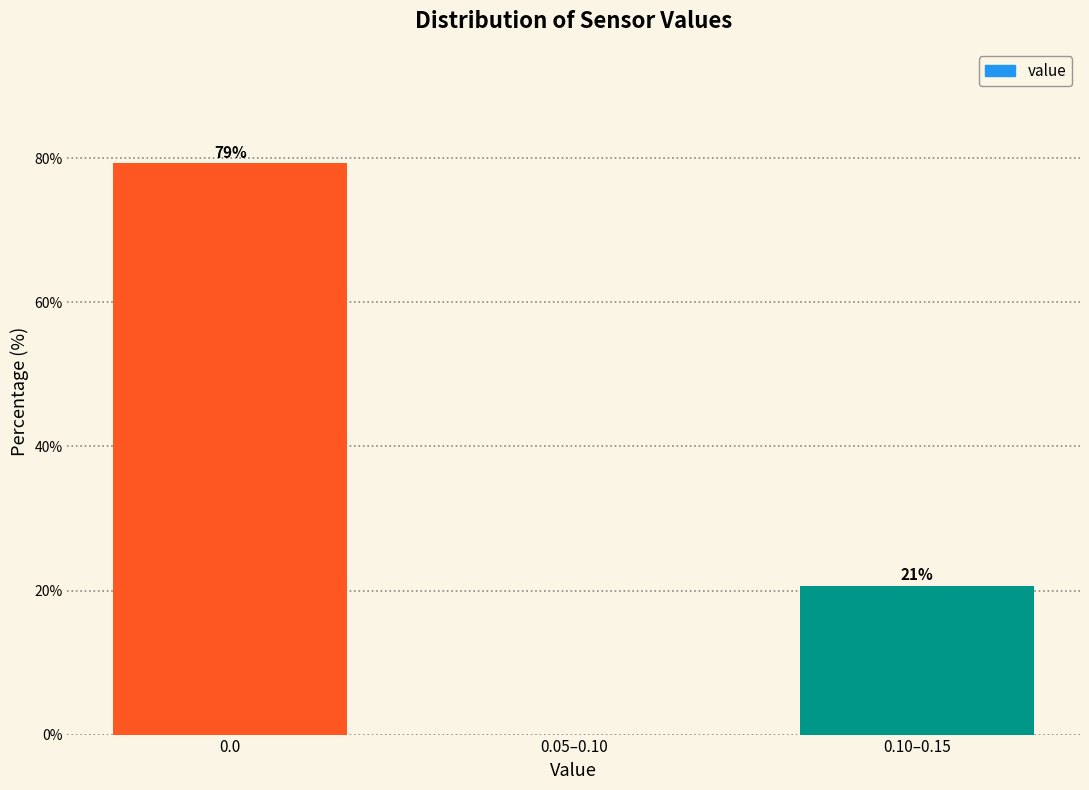

What is the maximum value shown in the chart?

79.3